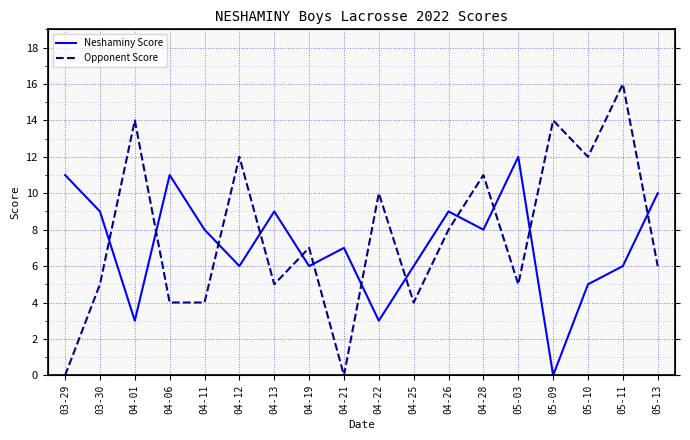

What position from the right is 05-11?

2